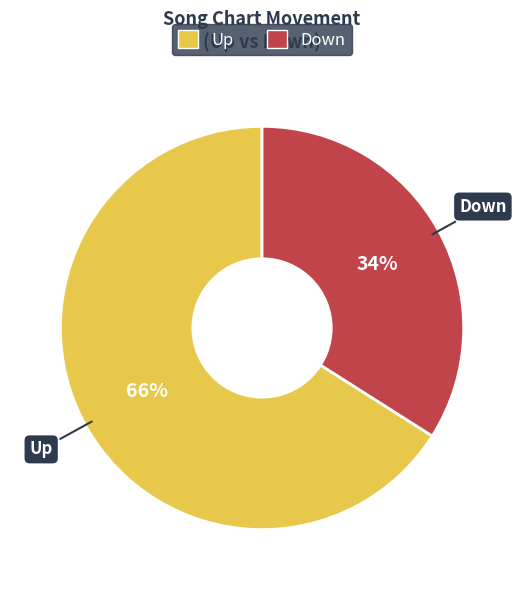

To the nearest percent, what is the average slice percentage?

50%